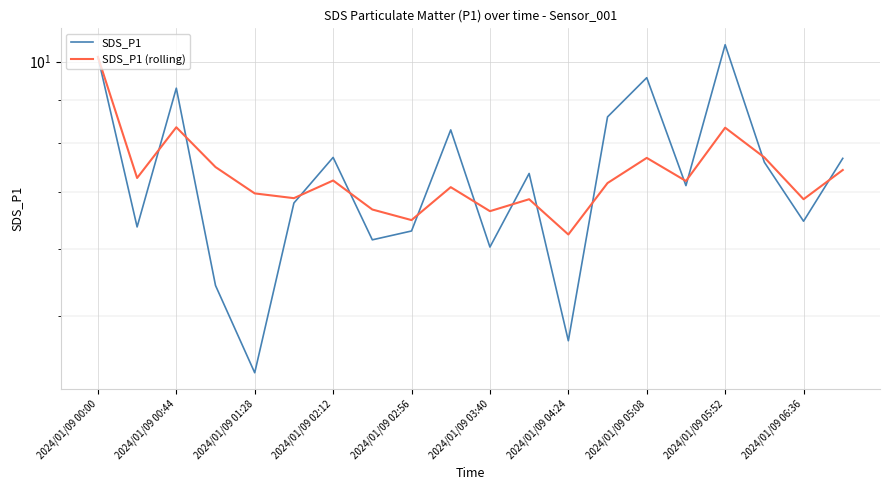

After their last crossing, which series has the higher values: SDS_P1 or SDS_P1 (rolling)?

SDS_P1